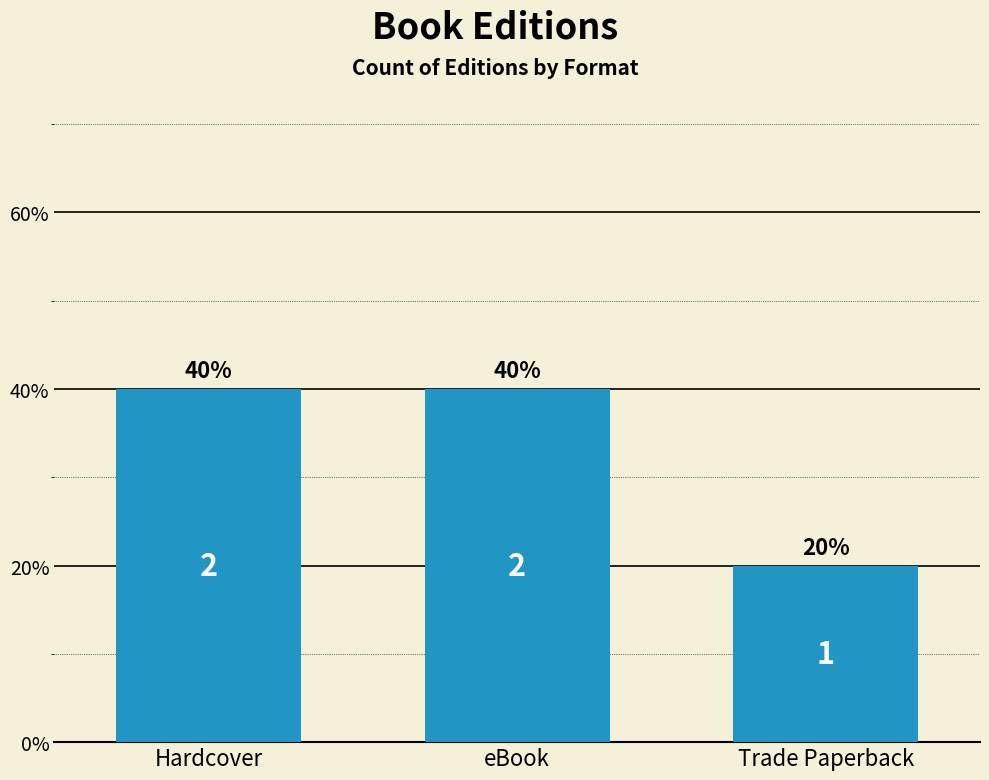

Reading left to right, extract all data points from this chart.

Hardcover=40	eBook=40	Trade Paperback=20